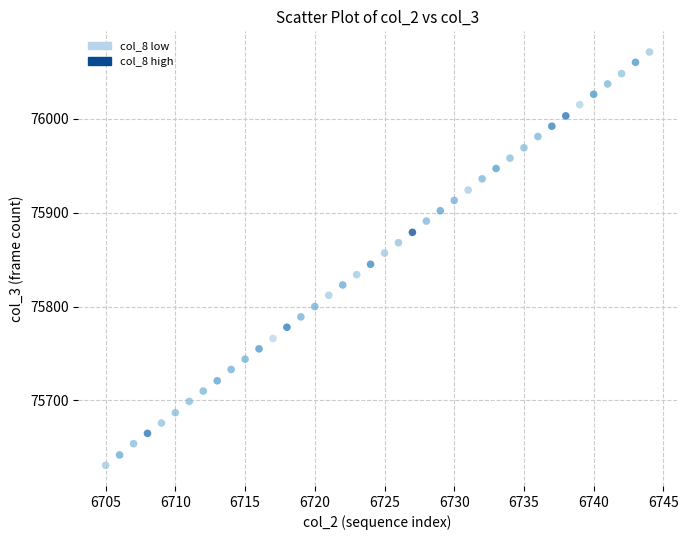

What is the range of X values (max minus min)?

39